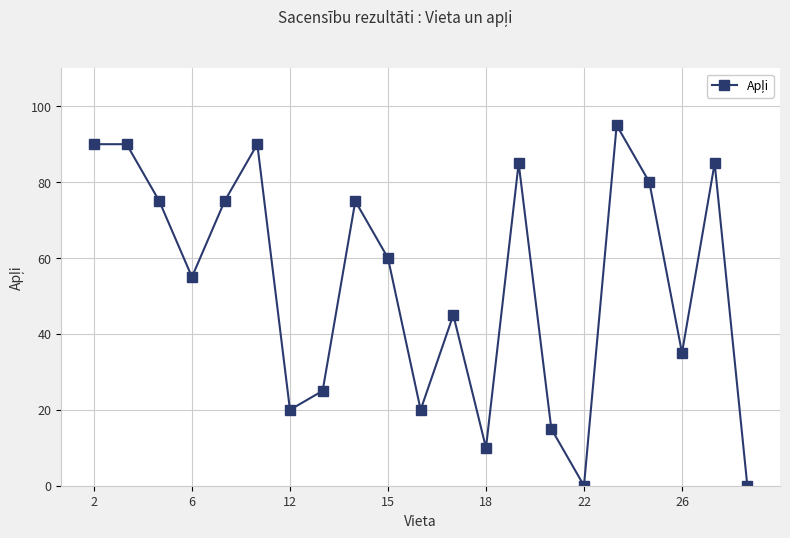

How many interior local valleys (lower than both neighbors) does the data have?

6